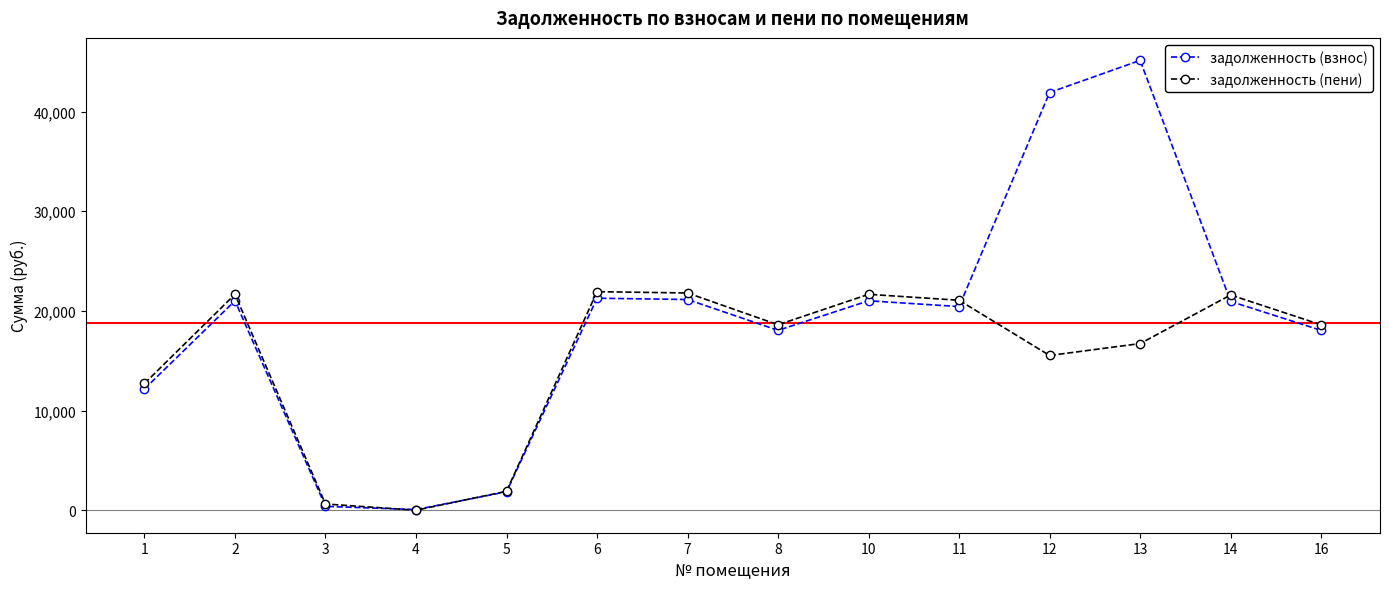

What is the value of the задолженность (взнос) point at the 11th from the left?

41909.4